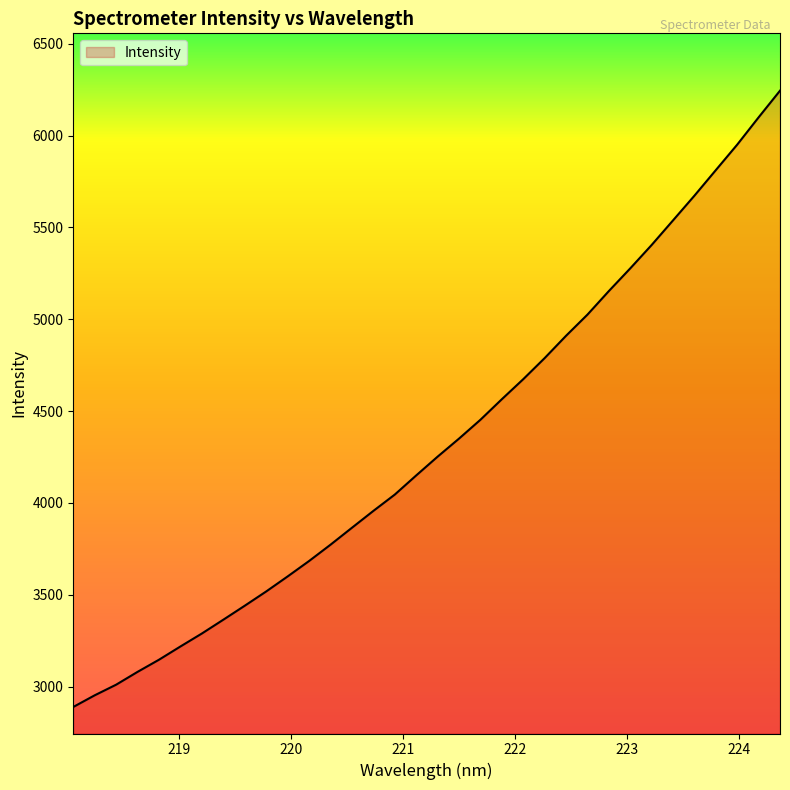

What is the greatest value displayed?

6244.8